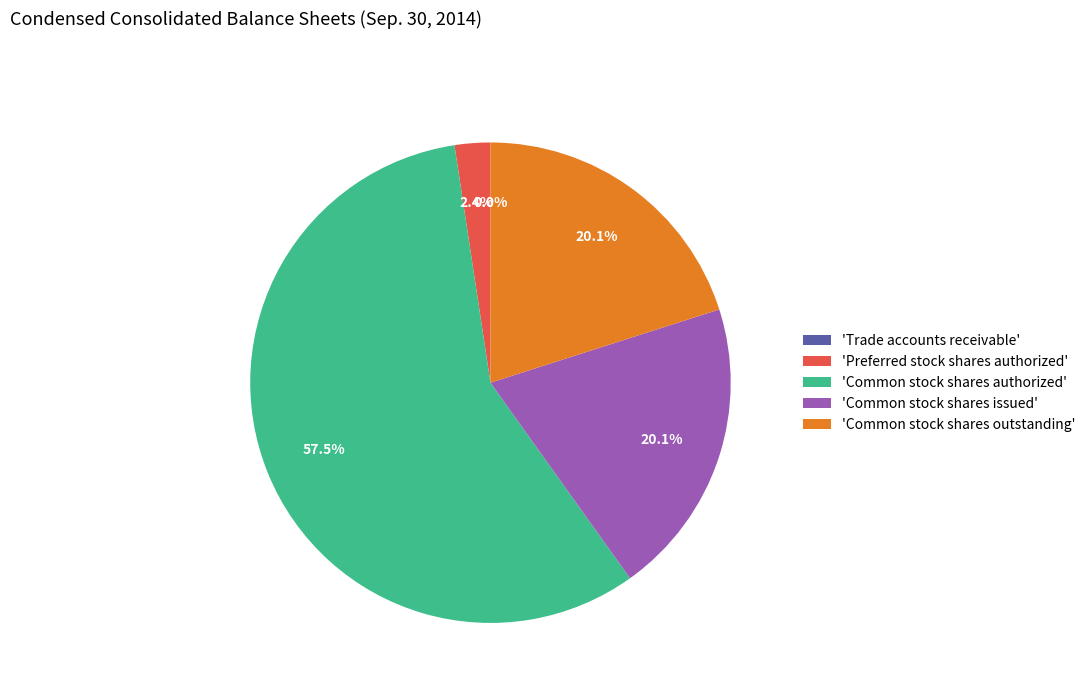

Do 'Common stock shares authorized' and 'Common stock shares issued' together represent more than half of the pie?

Yes